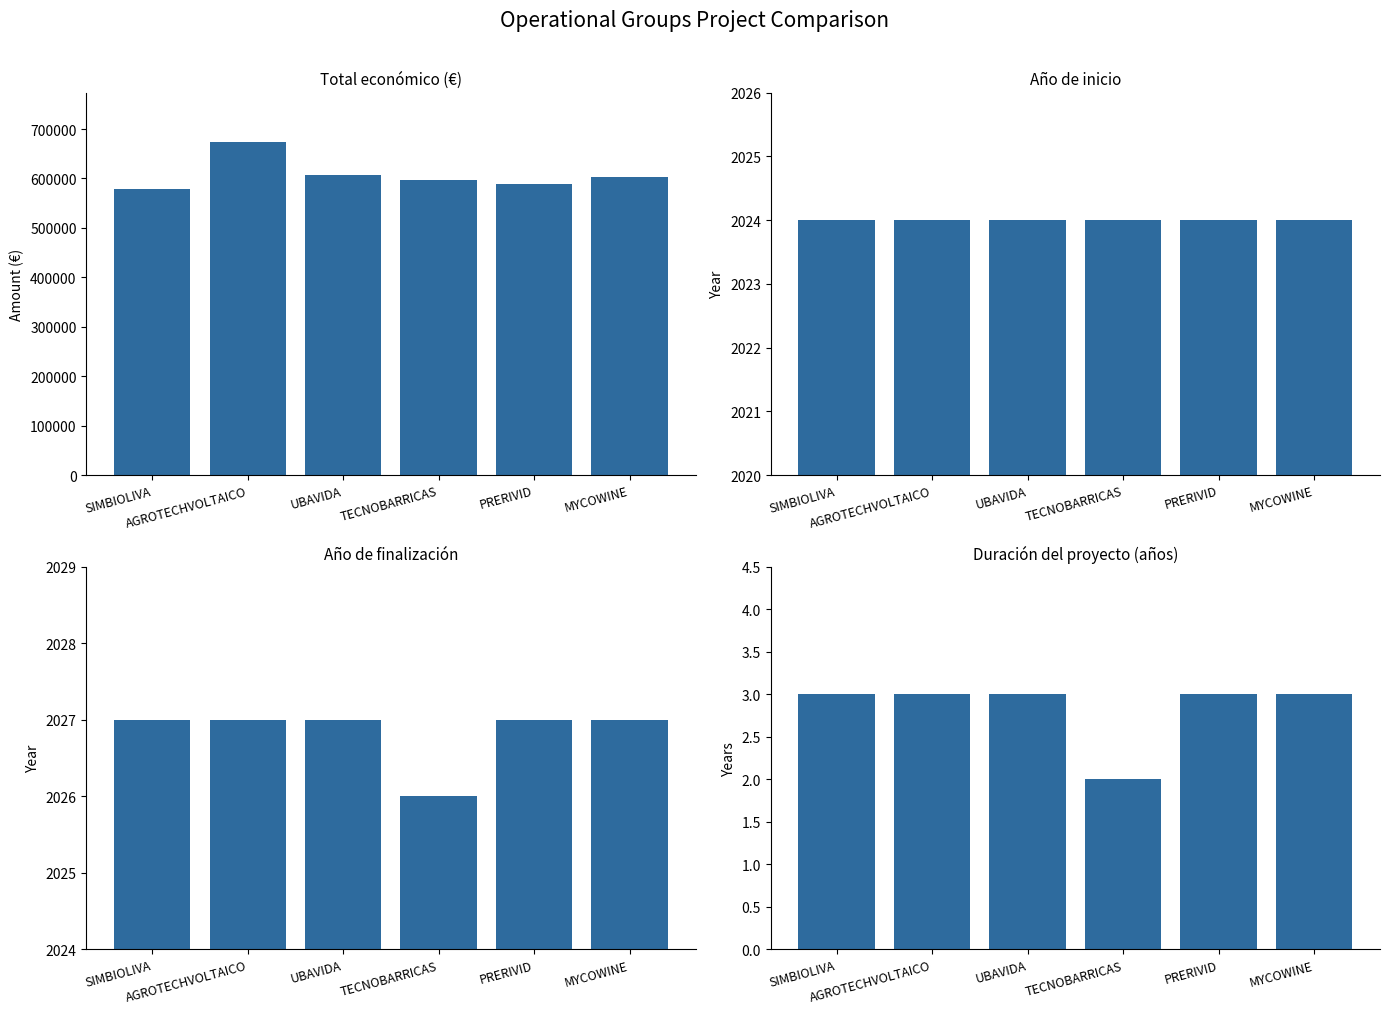

Reading right to left, what are all the values shown in this chart?

Total económico: 602295.4	589731.0	596384.0	607342.0	672807.0	579152.0
Año de inicio: 2024.0	2024.0	2024.0	2024.0	2024.0	2024.0
Año de finalización: 2027.0	2027.0	2026.0	2027.0	2027.0	2027.0
Duración (años): 3.0	3.0	2.0	3.0	3.0	3.0